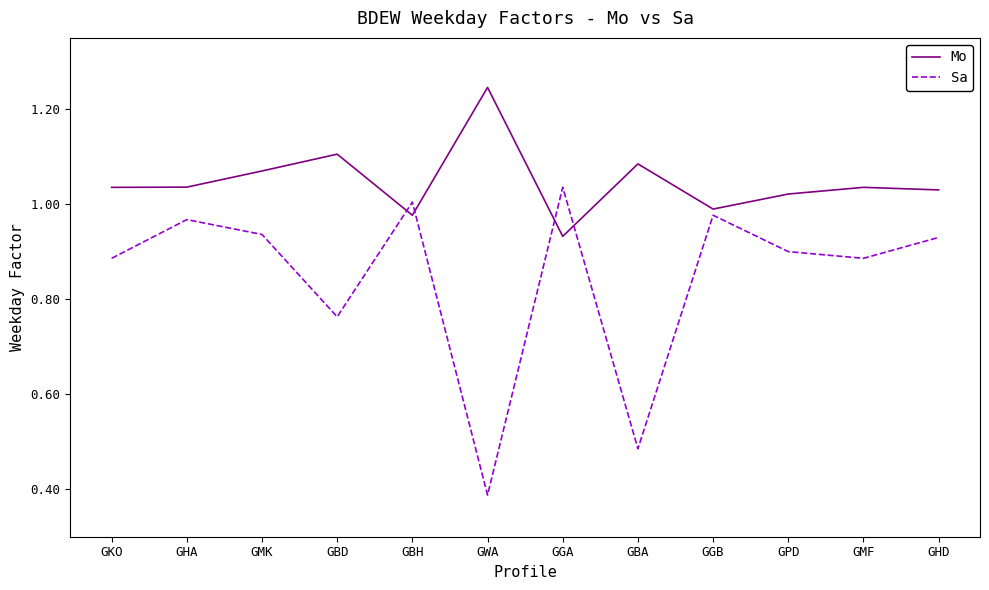

How many times do Mo and Sa cross each other?

4